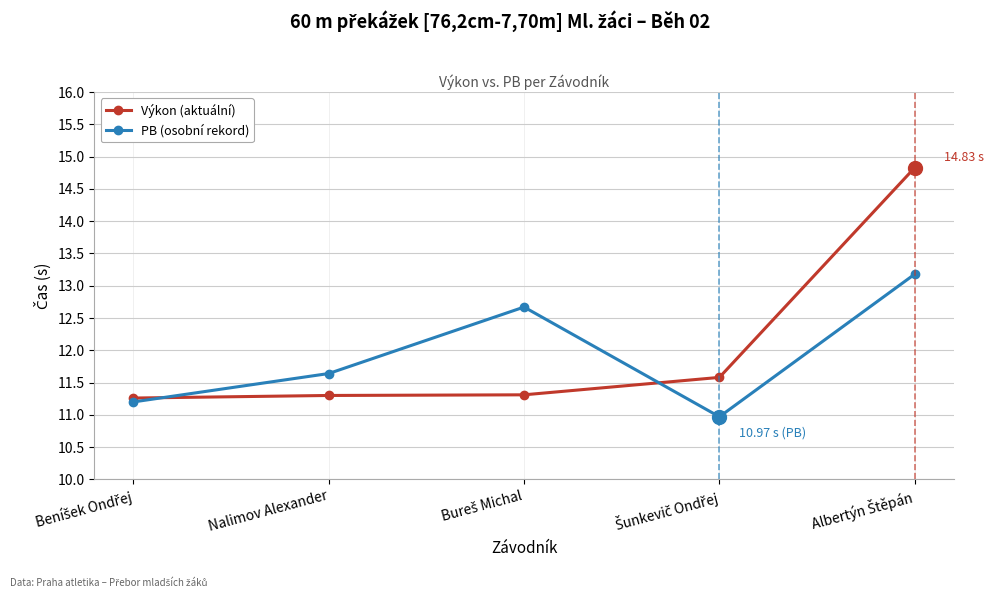

How many times do Výkon (aktuální) and PB (osobní rekord) cross each other?

2